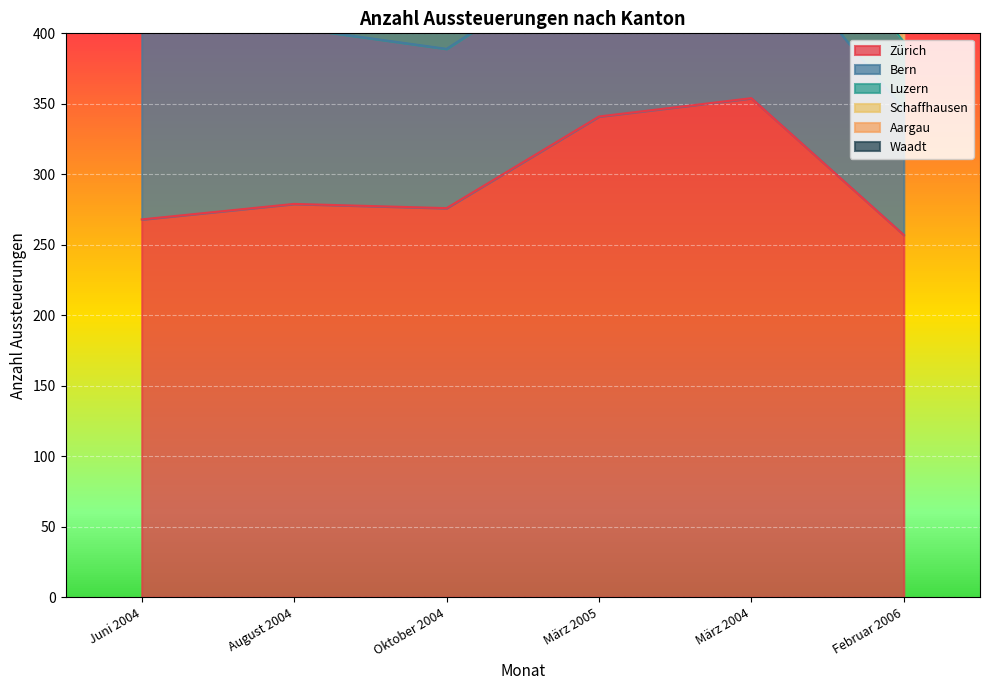

Reading right to left, what are all the values shown in this chart?

Zürich: 257	354	341	276	279	268
Bern: 89	122	118	113	125	137
Luzern: 48	54	72	37	56	47
Schaffhausen: 14	14	21	21	13	23
Aargau: 101	123	129	105	95	111
Waadt: 166	112	211	145	117	133